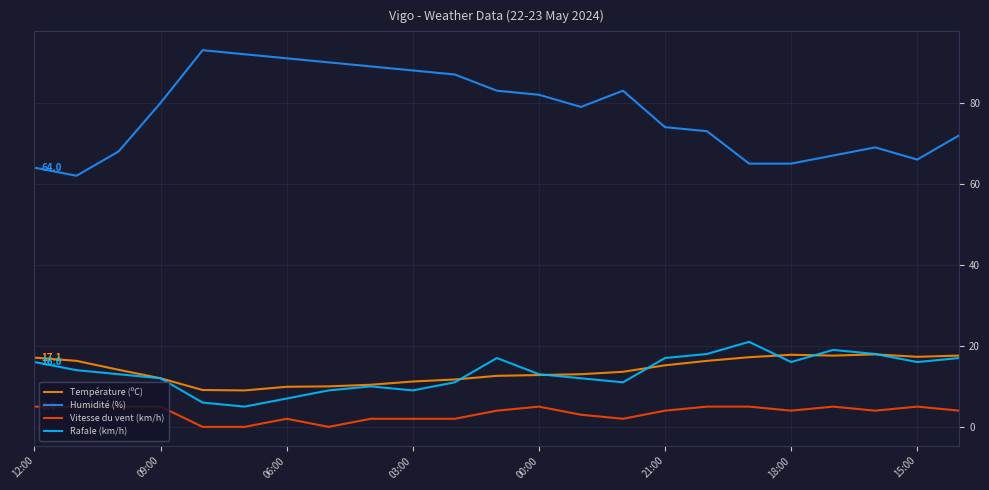

What is the lowest value of the Rafale (km/h) series?

5.0